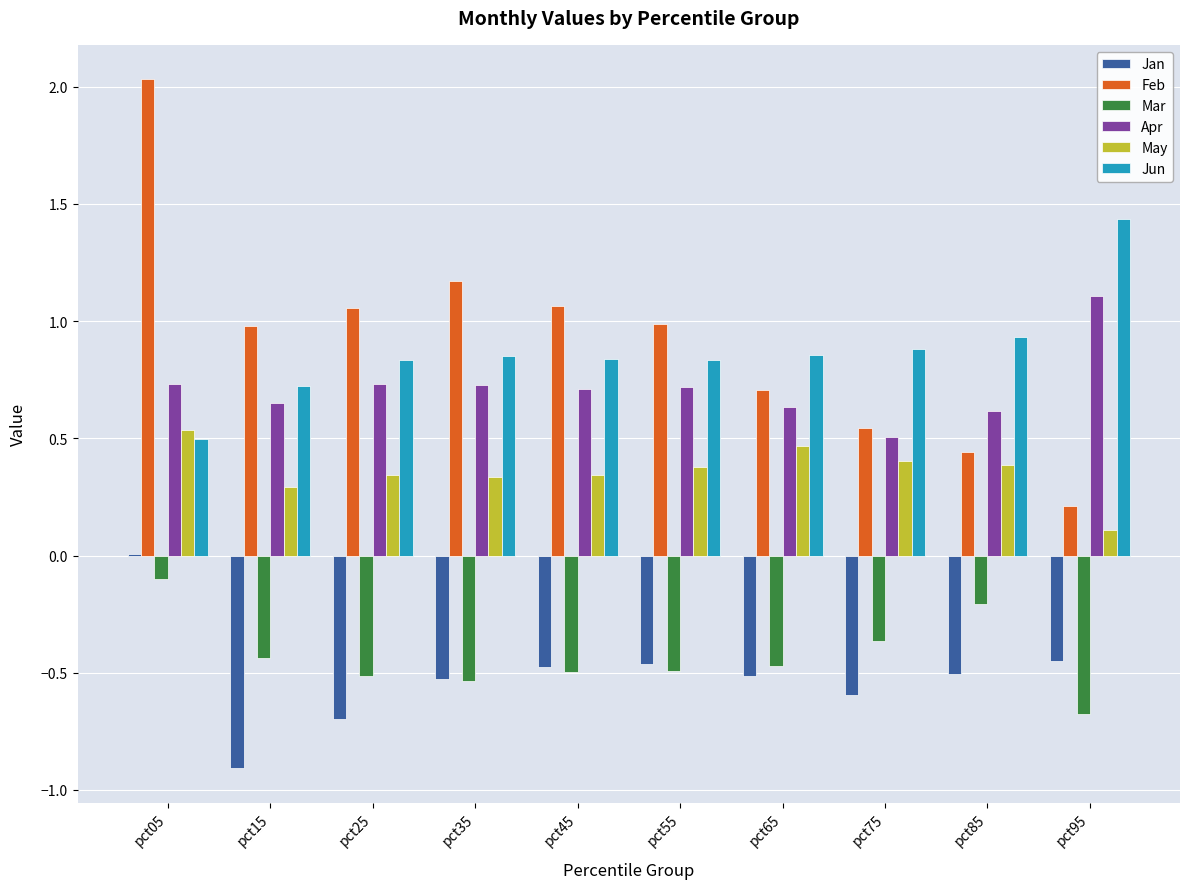

Is the value of Jan at pct35 greater than the value of Feb at pct75?

No